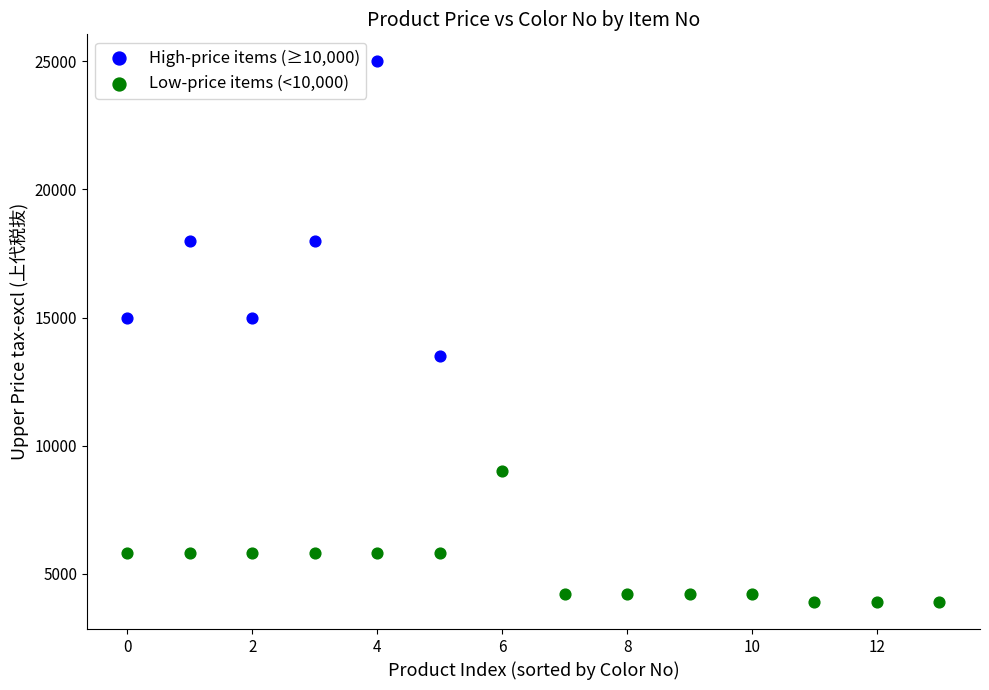

Which series reaches the minimum Y coordinate?

Low-price items (<10,000)